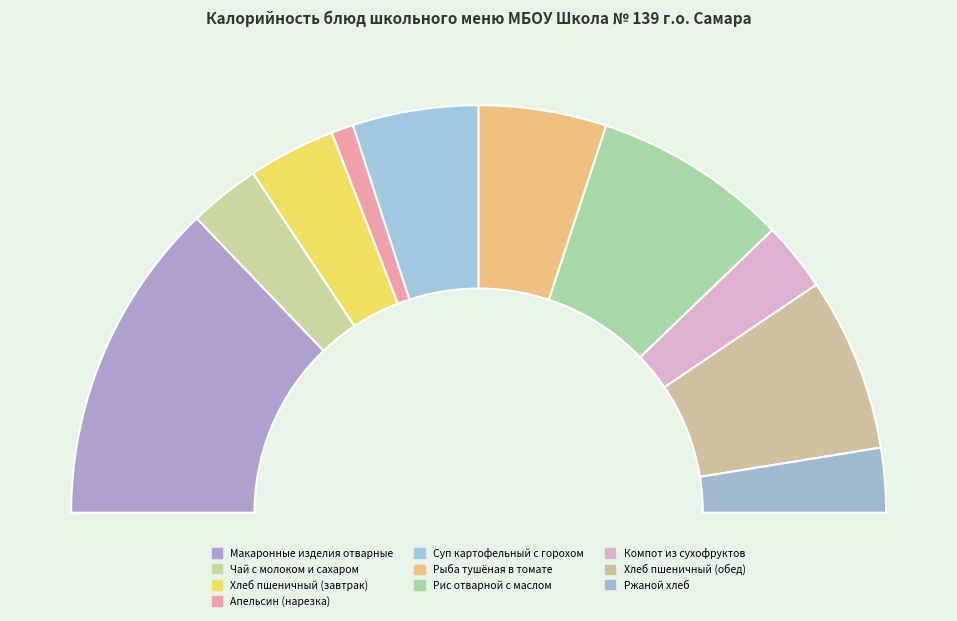

Combined, do Рис отварной с маслом and Апельсин (нарезка) account for over 50%?

No